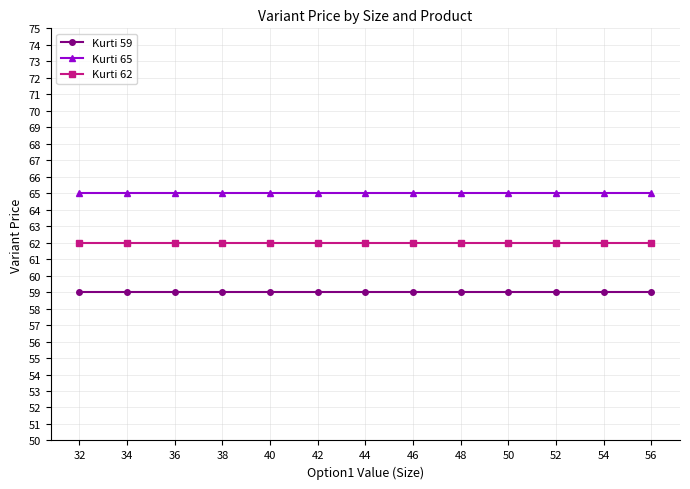

What value does the Kurti 59 series have at 32?

59